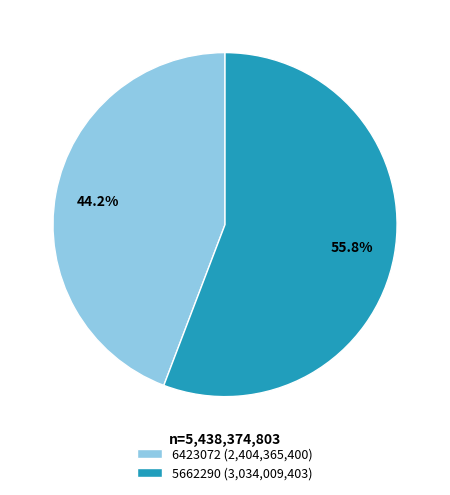

Approximately how many times larger is the value at 6423072 compared to 5662290?

0.8